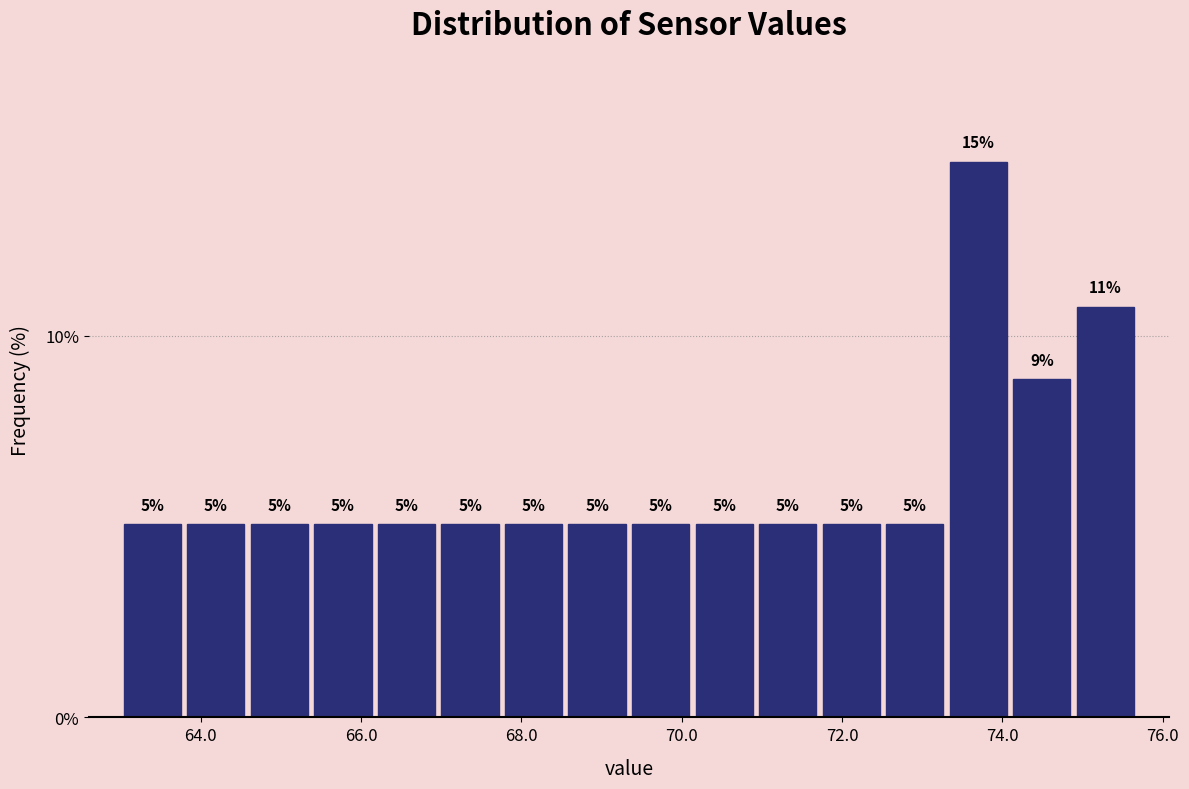

Read against the x-axis, roughly where is the centre of the tallest bar?

73.6